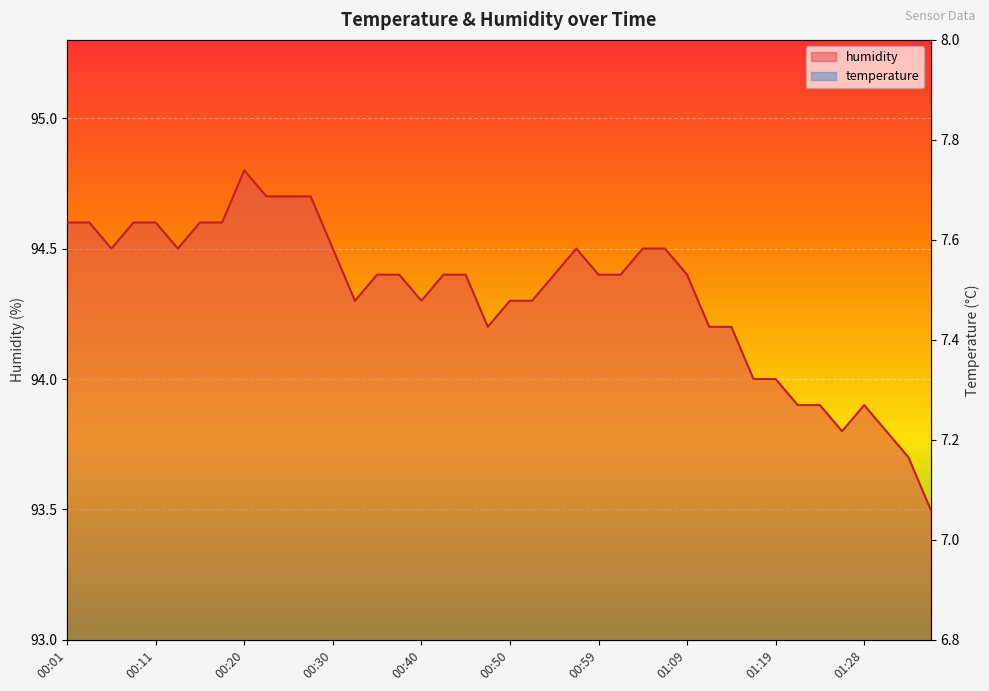

Is it true that humidity equals 62.8 at 00:06?

False